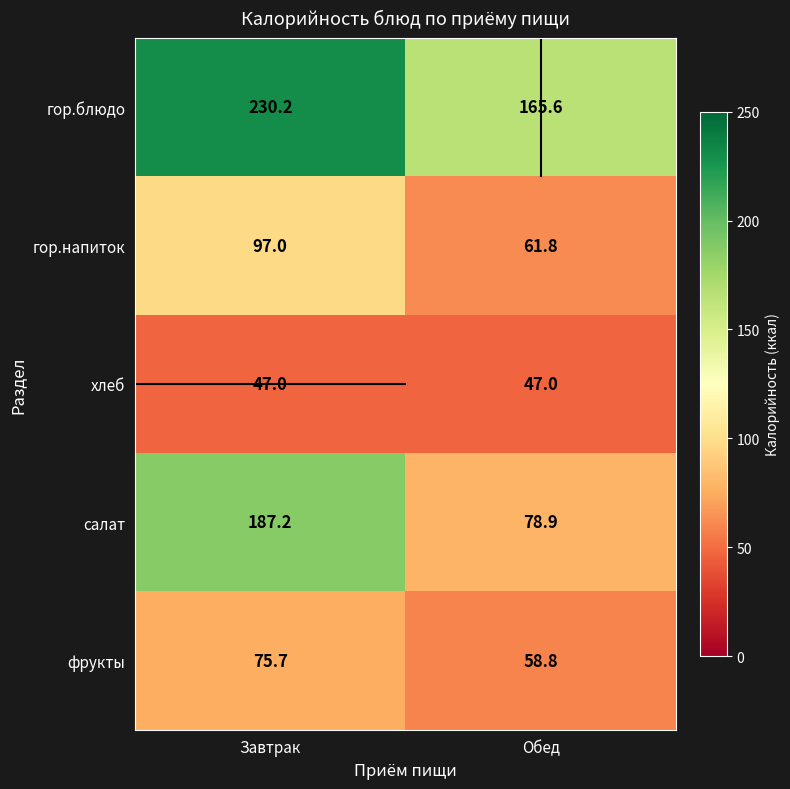

What is the difference between the maximum and minimum values in the салат series?

108.3